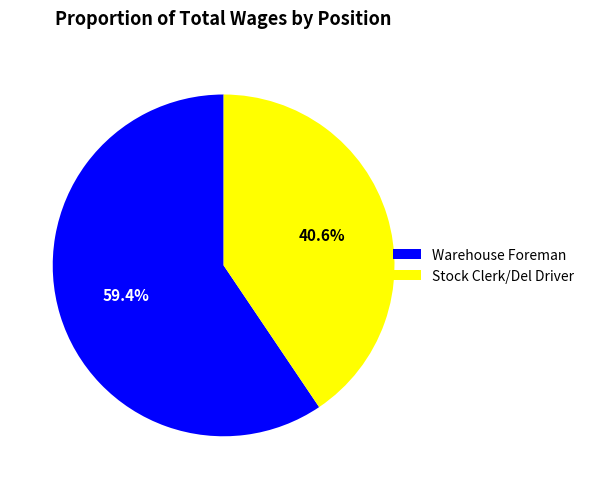

To the nearest percent, what is the average slice percentage?

50%